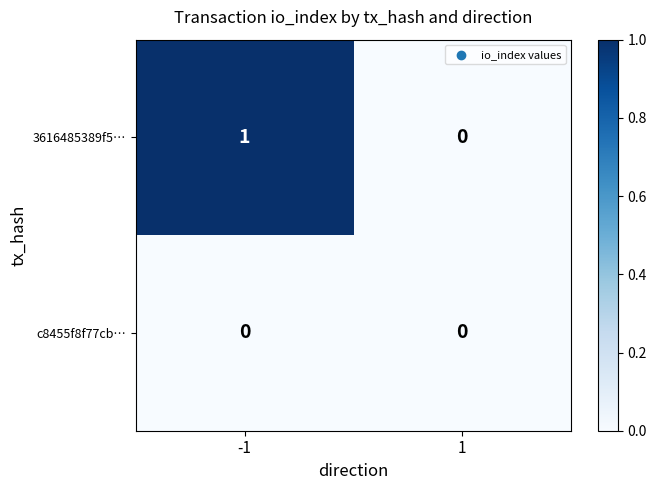

Which series has the largest total across all categories?

3616485389f5…